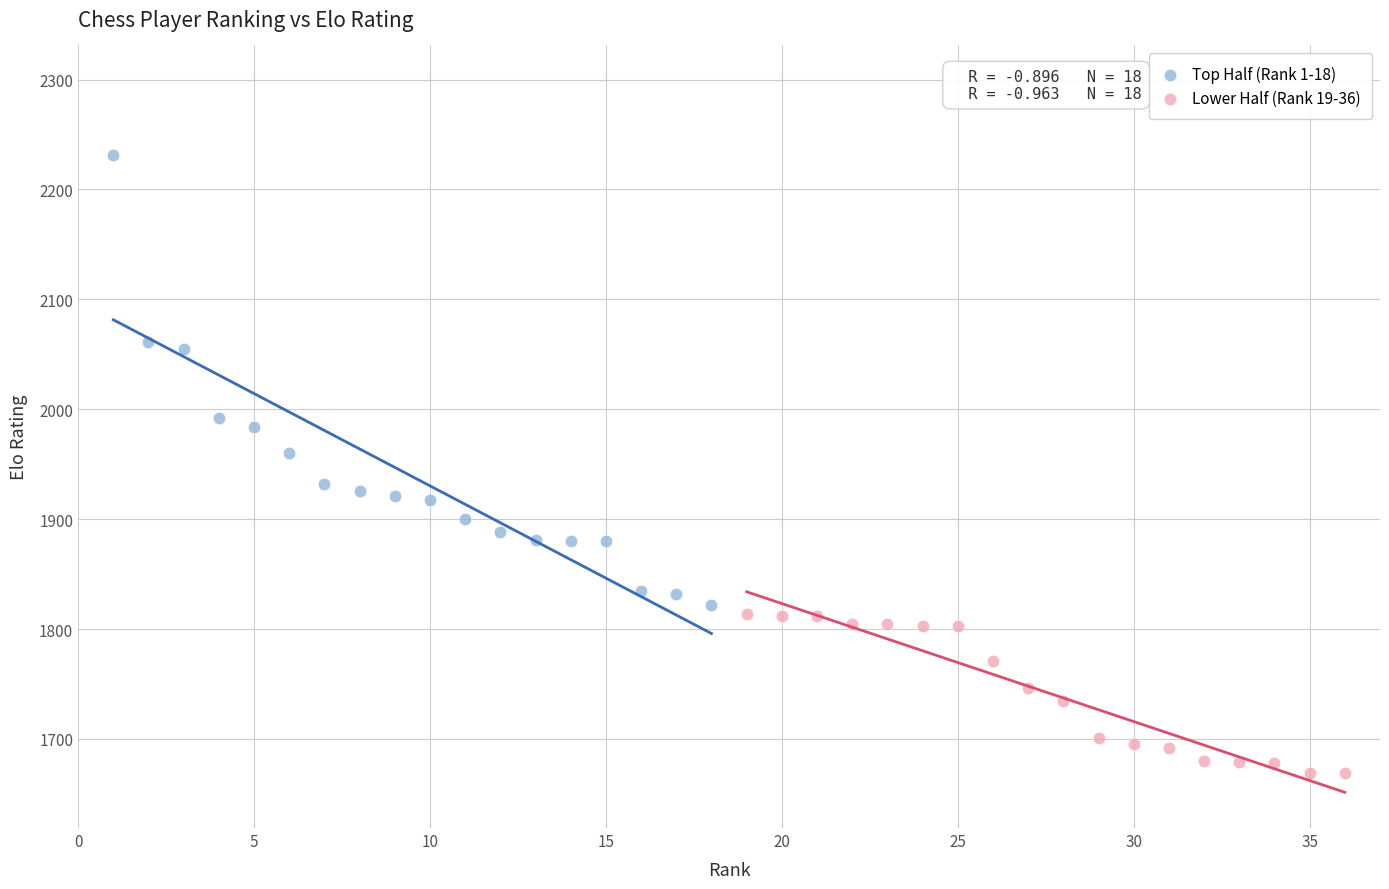

What are all the series names shown in the legend?

Top Half (Rank 1-18), Lower Half (Rank 19-36)